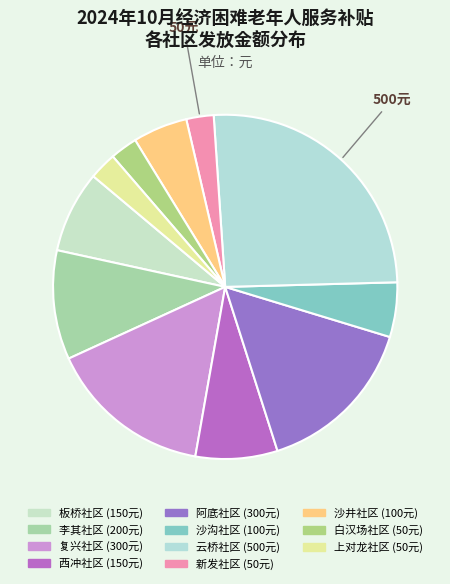

The 复兴社区 slice represents 15% of the pie. True or false?

True